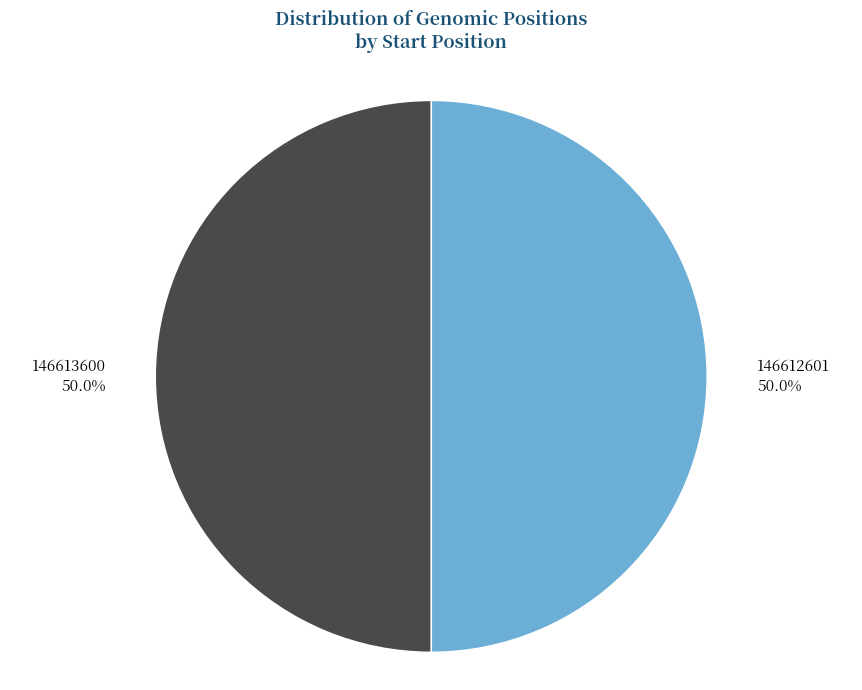

What percentage is NOT represented by 146613600?

50.0%